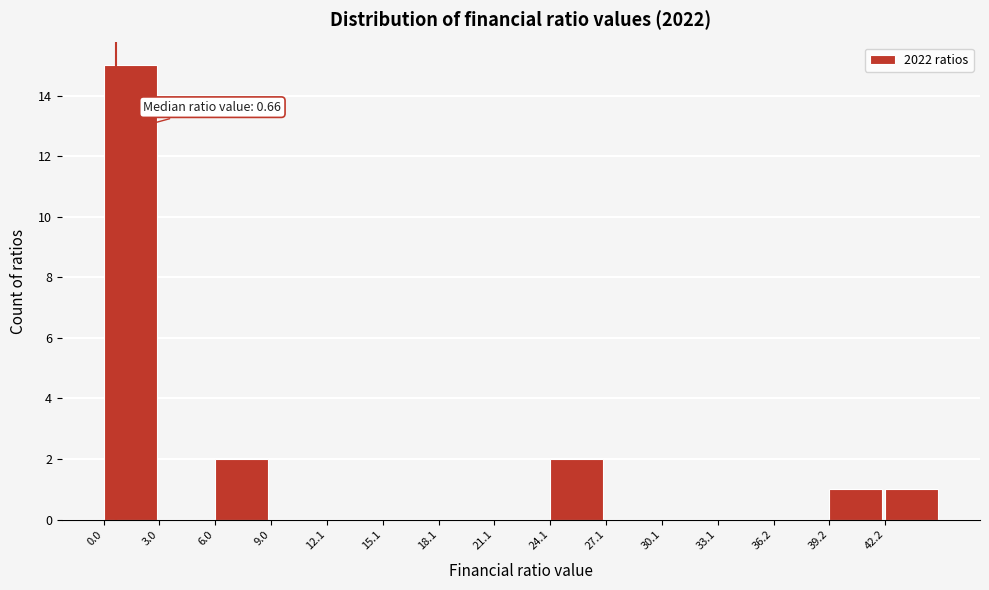

Over which range of the x-axis is the bar tallest?

0 to 3